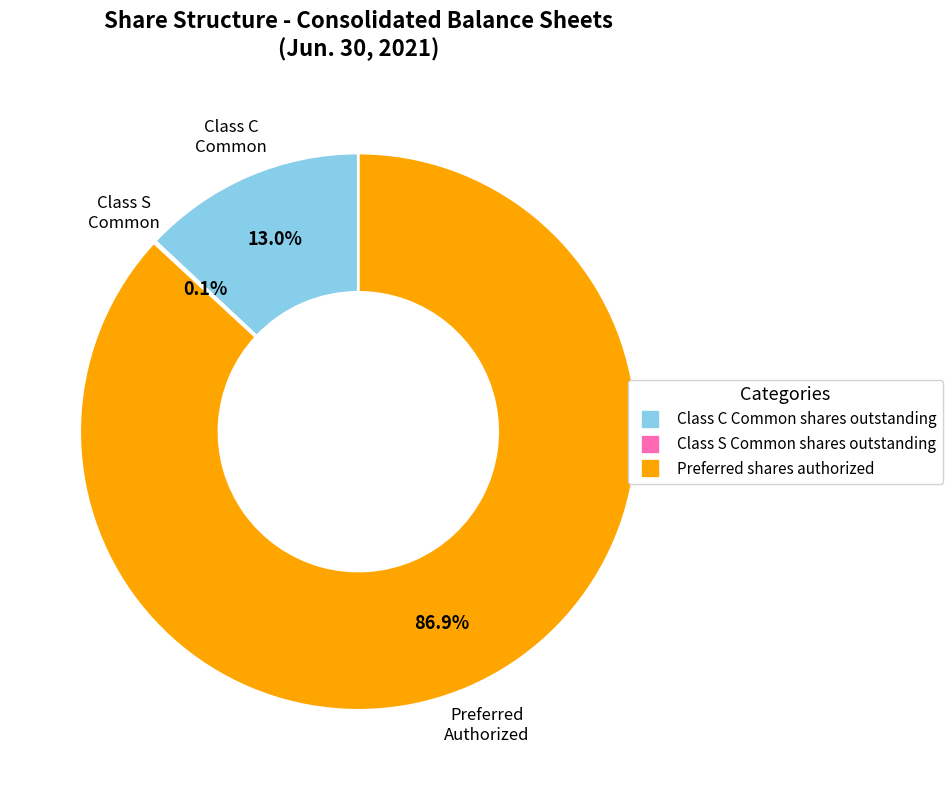

Approximately how many times larger is the value at Preferred shares authorized compared to Class C Common shares outstanding?

6.7